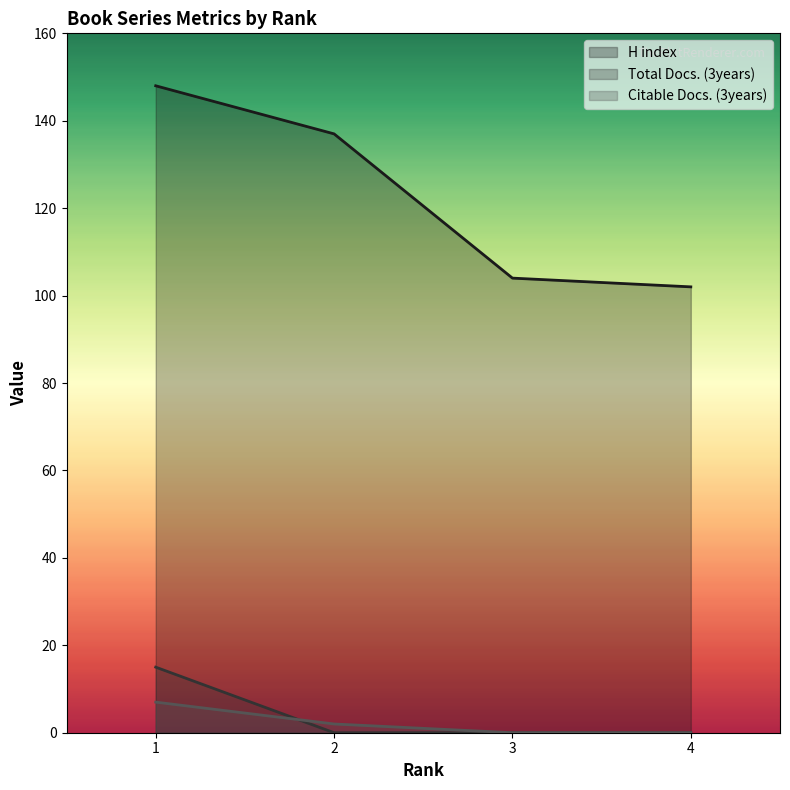

The Citable Docs. (3years) series shows 4 at 1. True or false?

False